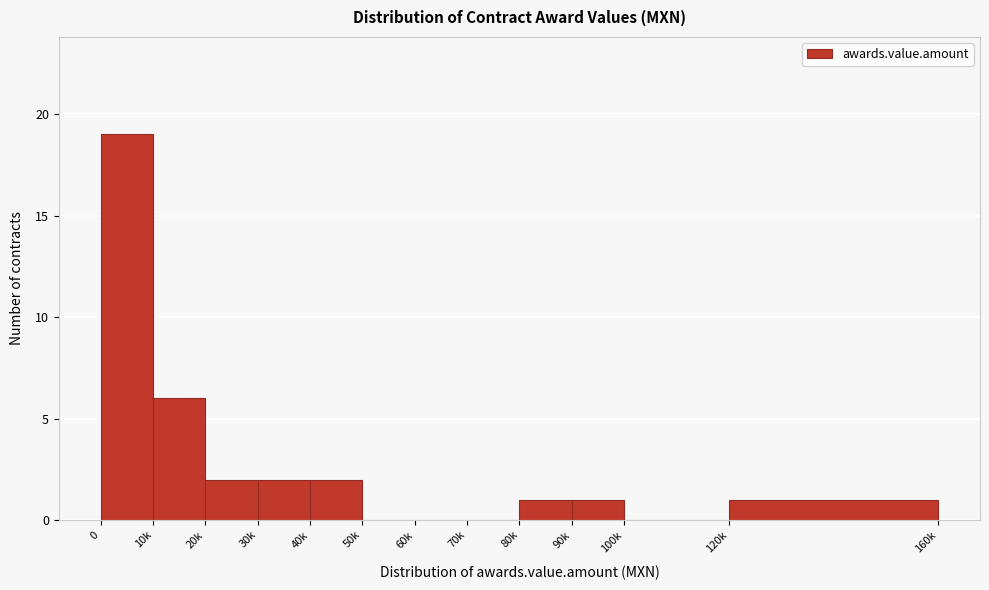

Reading left to right, list all the values displayed in this chart.

0=19	10k=6	20k=2	30k=2	40k=2	50k=0	60k=0	70k=0	80k=1	90k=1	100k=0	120k=1